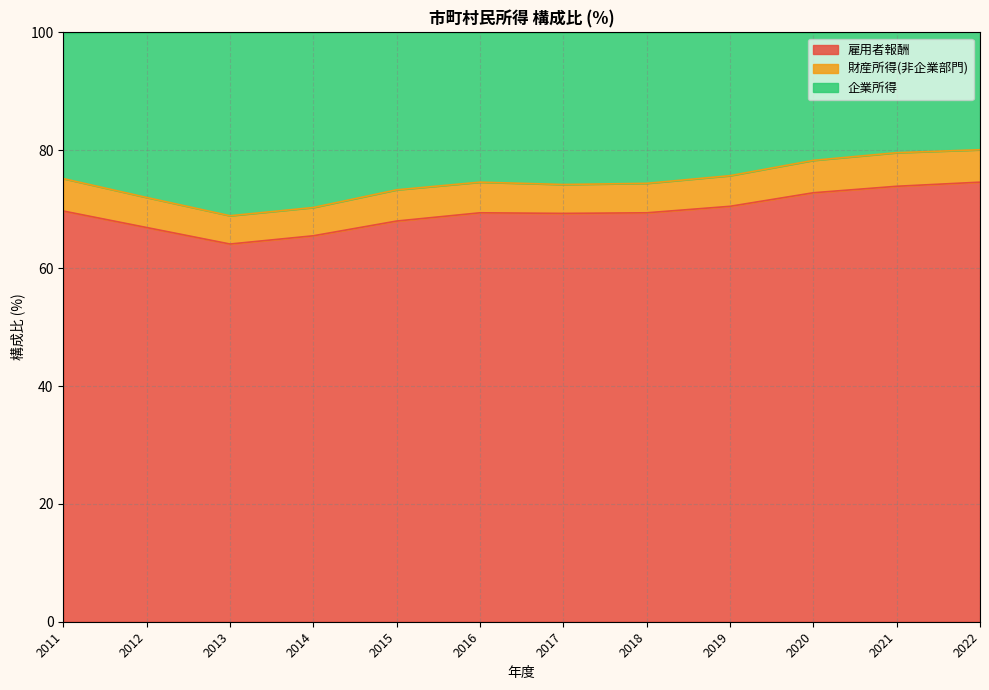

True or false: 雇用者報酬 and 企業所得 intersect in this chart.

False